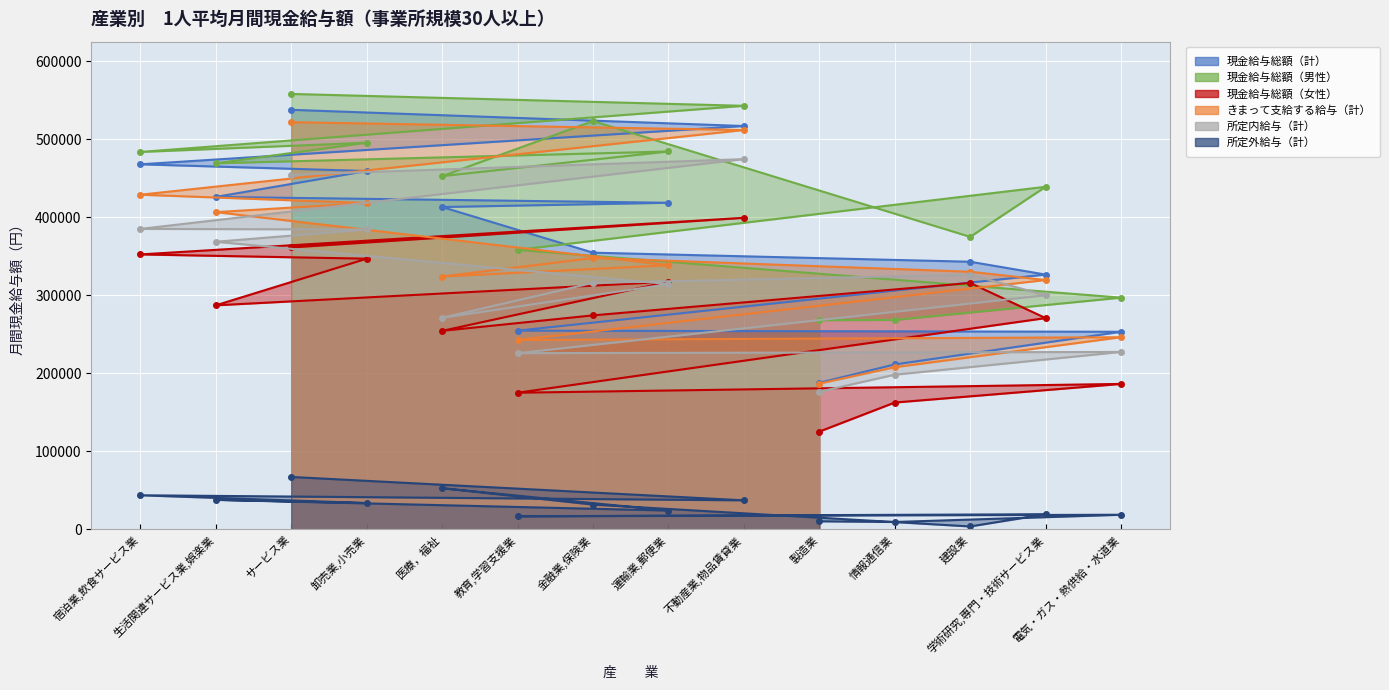

What is the difference between the maximum and minimum values in the 現金給与総額（男性） series?

289797